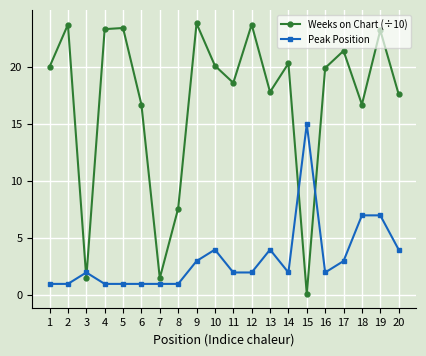

What is the spread (max minus min) of values at 16?

17.9